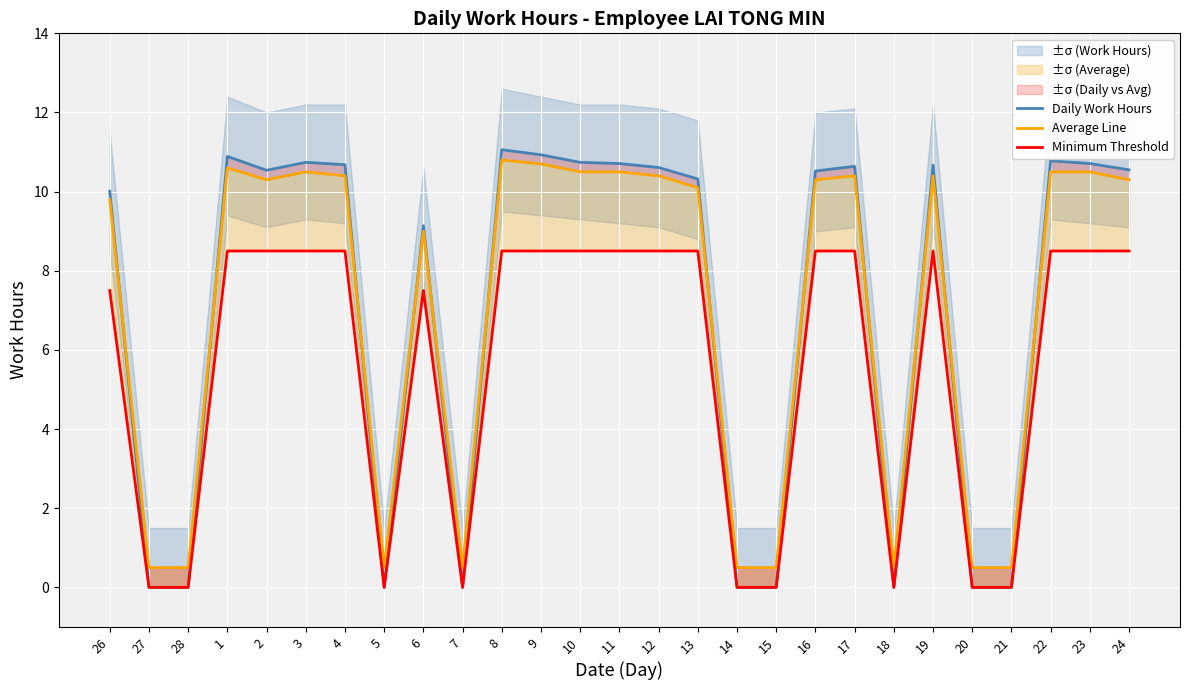

Does the chart display data point markers on the line(s)?

No